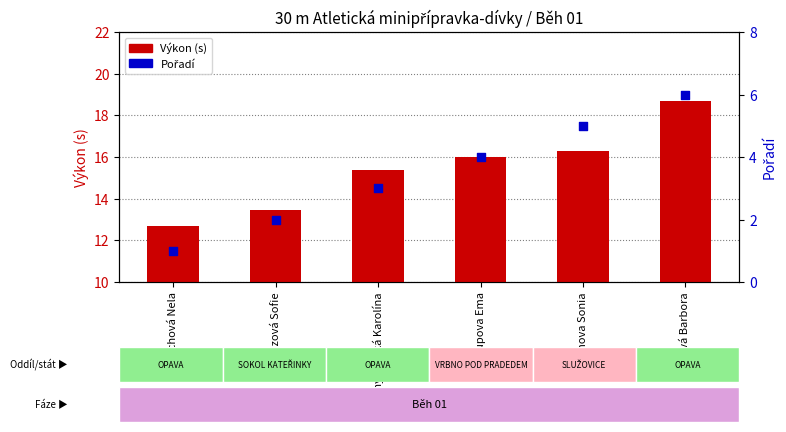

At which category is the sum across all series the highest?

Kleinová Barbora